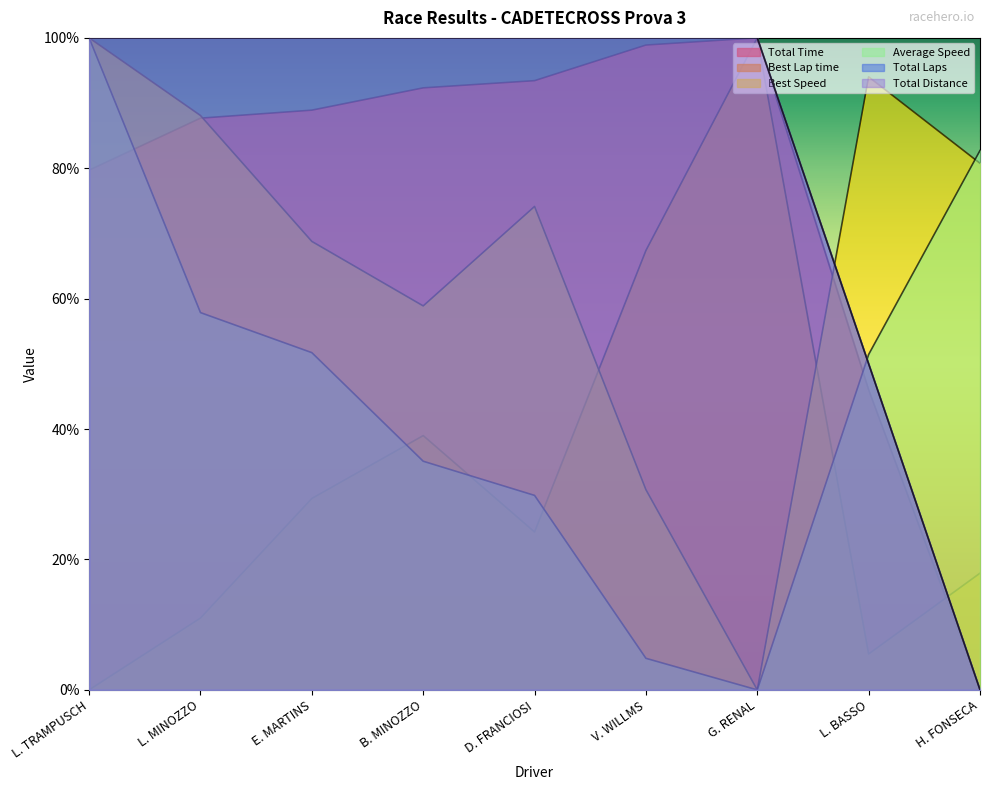

At which category is the sum across all series the highest?

L. TRAMPUSCH